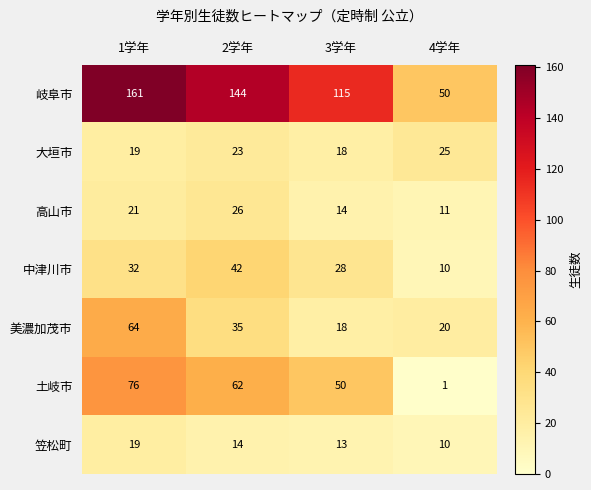

What is the smallest value displayed?

1